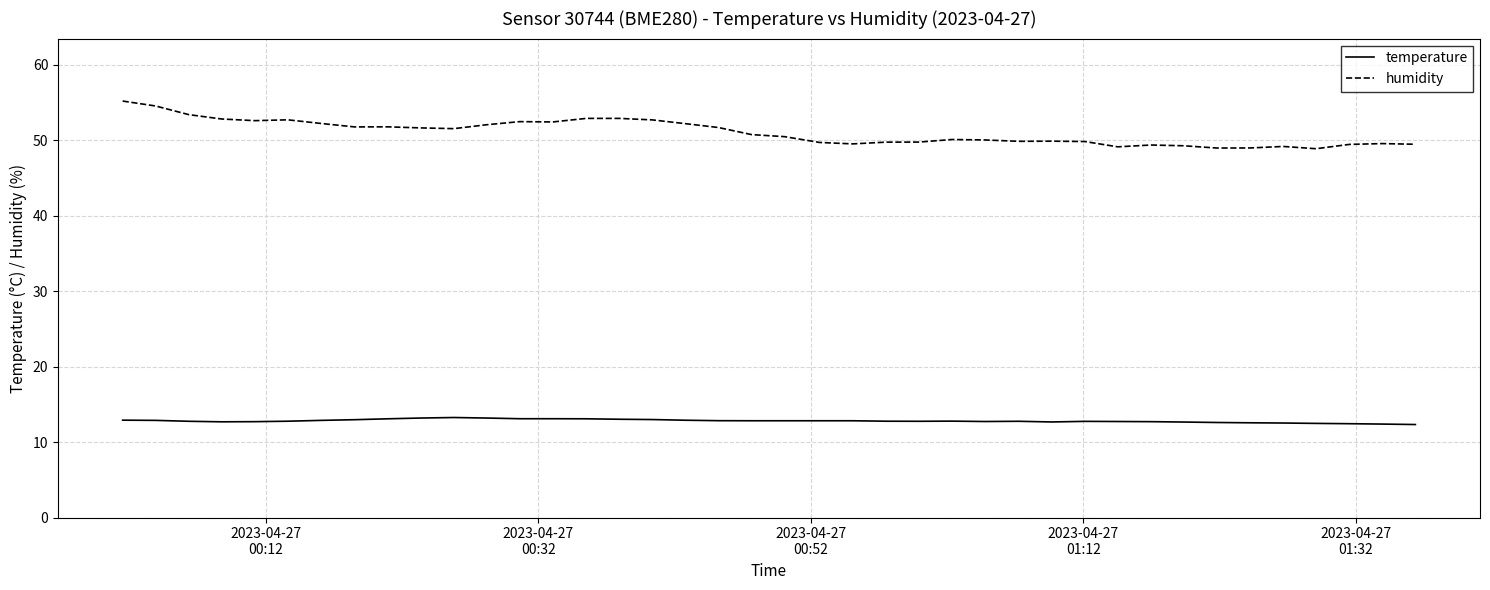

True or false: temperature and humidity cross at least once.

False